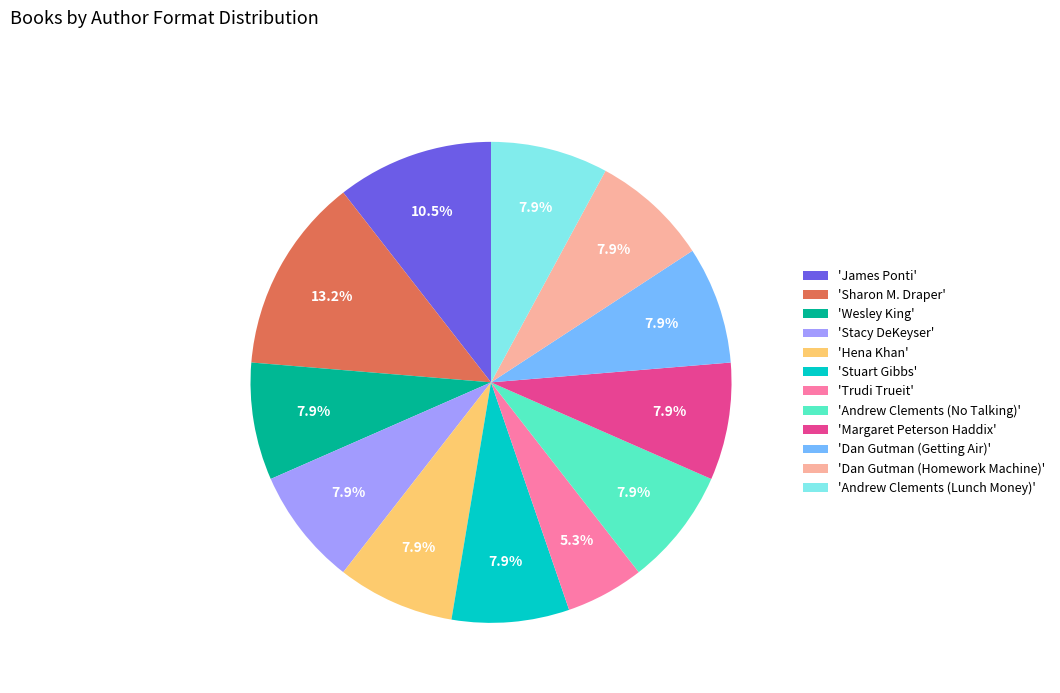

What is the smallest slice in the pie chart?

'Trudi Trueit'